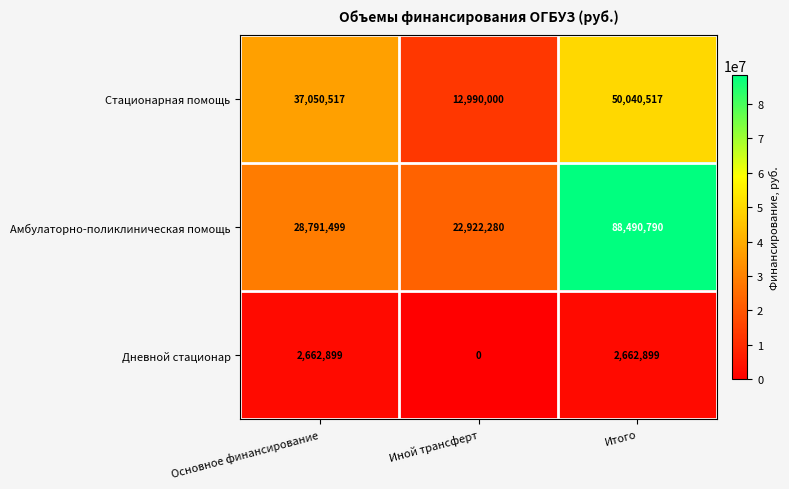

Is it true that Амбулаторно-поликлиническая помощь equals 31814563 at Иной трансферт?

False